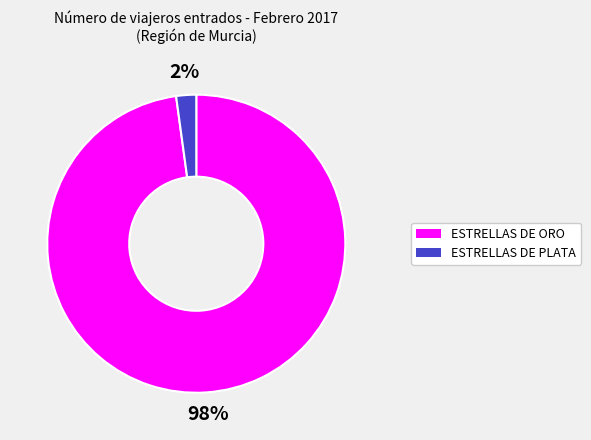

Between ESTRELLAS DE ORO and ESTRELLAS DE PLATA, which is larger?

ESTRELLAS DE ORO